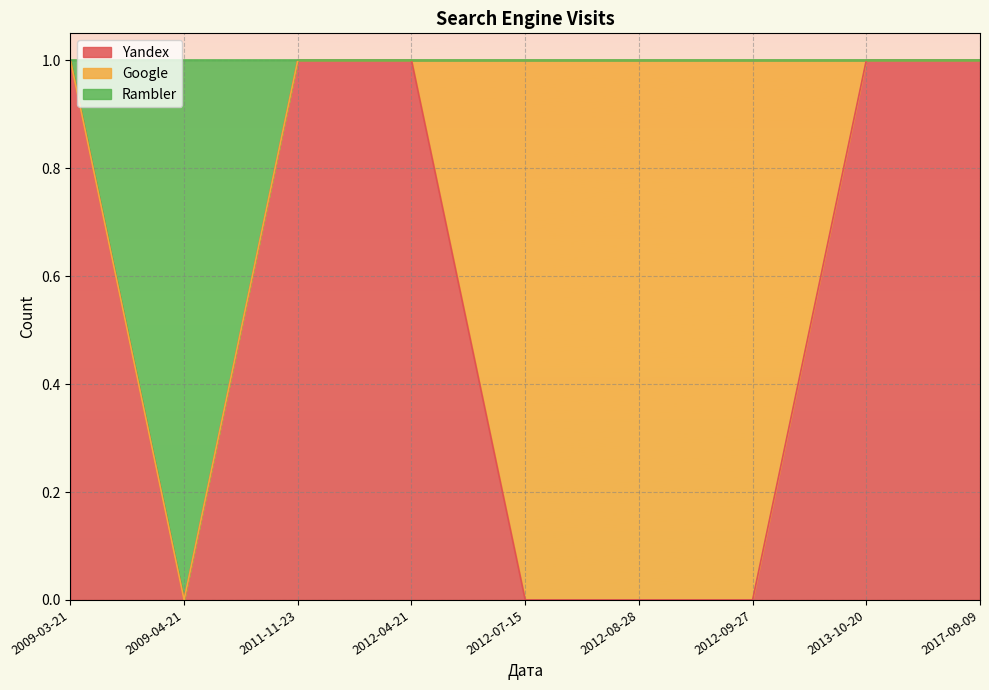

Which category has the lowest value across all series?

2012-09-27